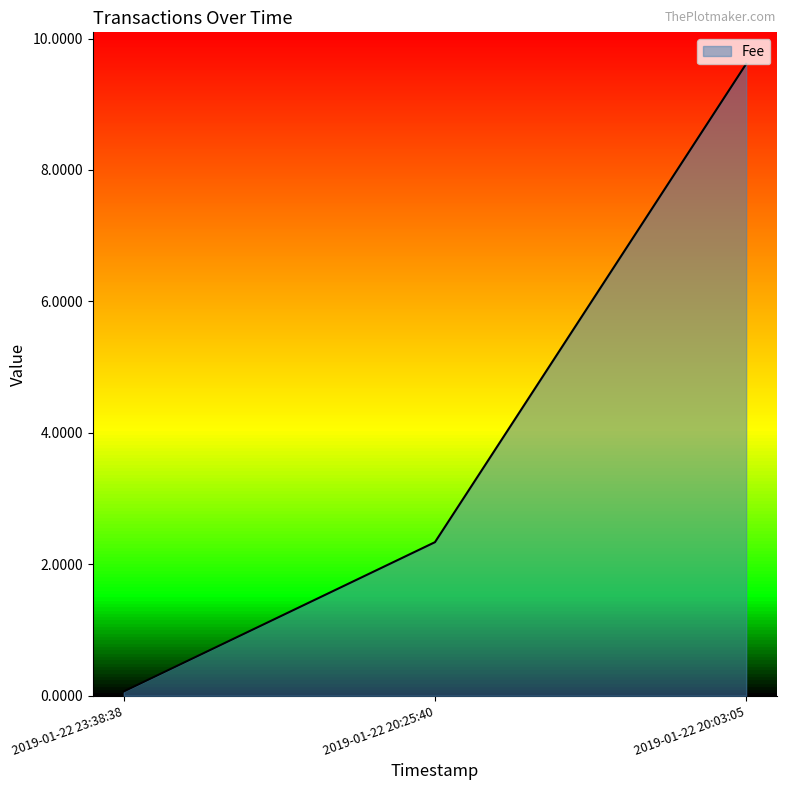

The value at 2019-01-22 20:25:40 is 2.3. True or false?

True